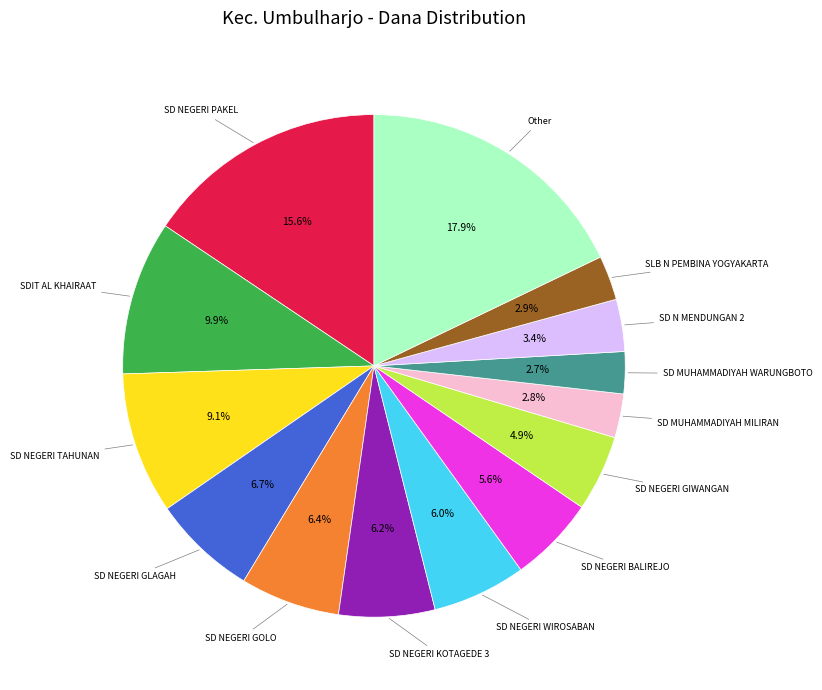

Does any single category account for the majority?

No